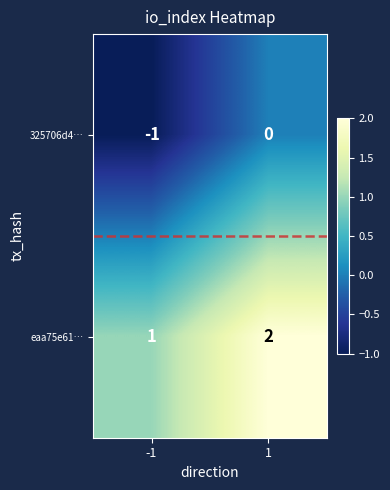

Is the value of 325706d4… at -1 greater than the value of eaa75e61… at 1?

No